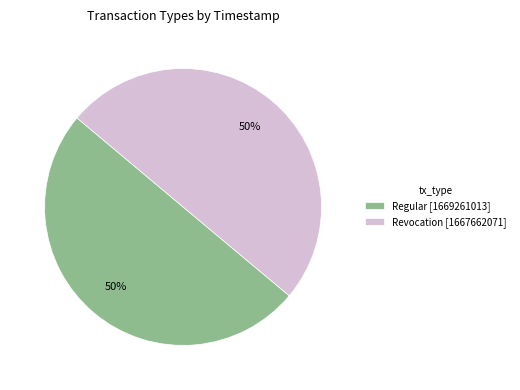

The Regular slice represents 50% of the pie. True or false?

True